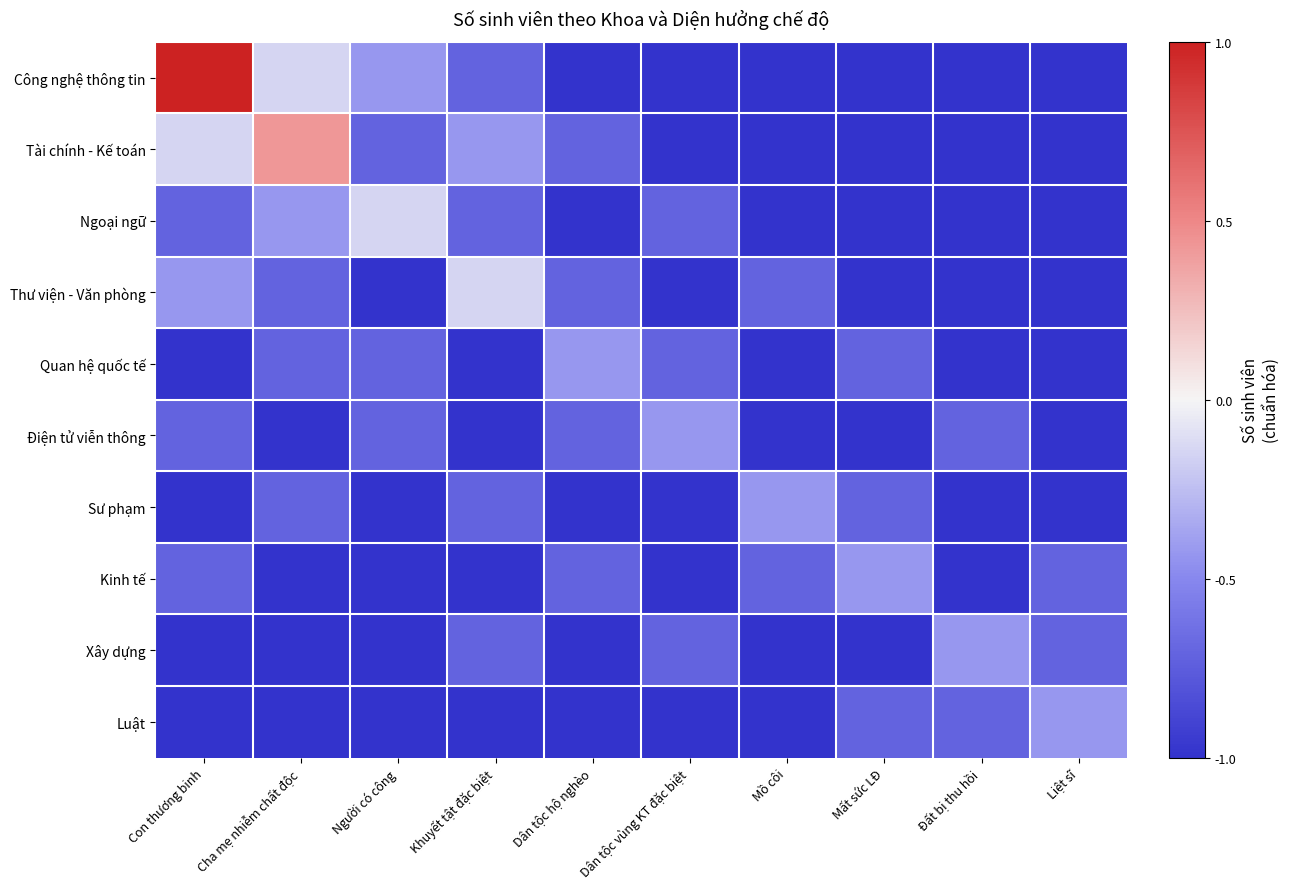

Reading left to right, transcribe all the data shown in this chart.

Công nghệ thông tin: Con thương binh=1.0	Cha mẹ nhiễm chất độc=-0.1	Người có công=-0.4	Khuyết tật đặc biệt=-0.7	Dân tộc hộ nghèo=-1.0	Dân tộc vùng KT đặc biệt=-1.0	Mồ côi=-1.0	Mất sức LĐ=-1.0	Đất bị thu hồi=-1.0	Liệt sĩ=-1.0
Tài chính - Kế toán: Con thương binh=-0.1	Cha mẹ nhiễm chất độc=0.4	Người có công=-0.7	Khuyết tật đặc biệt=-0.4	Dân tộc hộ nghèo=-0.7	Dân tộc vùng KT đặc biệt=-1.0	Mồ côi=-1.0	Mất sức LĐ=-1.0	Đất bị thu hồi=-1.0	Liệt sĩ=-1.0
Ngoại ngữ: Con thương binh=-0.7	Cha mẹ nhiễm chất độc=-0.4	Người có công=-0.1	Khuyết tật đặc biệt=-0.7	Dân tộc hộ nghèo=-1.0	Dân tộc vùng KT đặc biệt=-0.7	Mồ côi=-1.0	Mất sức LĐ=-1.0	Đất bị thu hồi=-1.0	Liệt sĩ=-1.0
Thư viện - Văn phòng: Con thương binh=-0.4	Cha mẹ nhiễm chất độc=-0.7	Người có công=-1.0	Khuyết tật đặc biệt=-0.1	Dân tộc hộ nghèo=-0.7	Dân tộc vùng KT đặc biệt=-1.0	Mồ côi=-0.7	Mất sức LĐ=-1.0	Đất bị thu hồi=-1.0	Liệt sĩ=-1.0
Quan hệ quốc tế: Con thương binh=-1.0	Cha mẹ nhiễm chất độc=-0.7	Người có công=-0.7	Khuyết tật đặc biệt=-1.0	Dân tộc hộ nghèo=-0.4	Dân tộc vùng KT đặc biệt=-0.7	Mồ côi=-1.0	Mất sức LĐ=-0.7	Đất bị thu hồi=-1.0	Liệt sĩ=-1.0
Điện tử viễn thông: Con thương binh=-0.7	Cha mẹ nhiễm chất độc=-1.0	Người có công=-0.7	Khuyết tật đặc biệt=-1.0	Dân tộc hộ nghèo=-0.7	Dân tộc vùng KT đặc biệt=-0.4	Mồ côi=-1.0	Mất sức LĐ=-1.0	Đất bị thu hồi=-0.7	Liệt sĩ=-1.0
Sư phạm: Con thương binh=-1.0	Cha mẹ nhiễm chất độc=-0.7	Người có công=-1.0	Khuyết tật đặc biệt=-0.7	Dân tộc hộ nghèo=-1.0	Dân tộc vùng KT đặc biệt=-1.0	Mồ côi=-0.4	Mất sức LĐ=-0.7	Đất bị thu hồi=-1.0	Liệt sĩ=-1.0
Kinh tế: Con thương binh=-0.7	Cha mẹ nhiễm chất độc=-1.0	Người có công=-1.0	Khuyết tật đặc biệt=-1.0	Dân tộc hộ nghèo=-0.7	Dân tộc vùng KT đặc biệt=-1.0	Mồ côi=-0.7	Mất sức LĐ=-0.4	Đất bị thu hồi=-1.0	Liệt sĩ=-0.7
Xây dựng: Con thương binh=-1.0	Cha mẹ nhiễm chất độc=-1.0	Người có công=-1.0	Khuyết tật đặc biệt=-0.7	Dân tộc hộ nghèo=-1.0	Dân tộc vùng KT đặc biệt=-0.7	Mồ côi=-1.0	Mất sức LĐ=-1.0	Đất bị thu hồi=-0.4	Liệt sĩ=-0.7
Luật: Con thương binh=-1.0	Cha mẹ nhiễm chất độc=-1.0	Người có công=-1.0	Khuyết tật đặc biệt=-1.0	Dân tộc hộ nghèo=-1.0	Dân tộc vùng KT đặc biệt=-1.0	Mồ côi=-1.0	Mất sức LĐ=-0.7	Đất bị thu hồi=-0.7	Liệt sĩ=-0.4